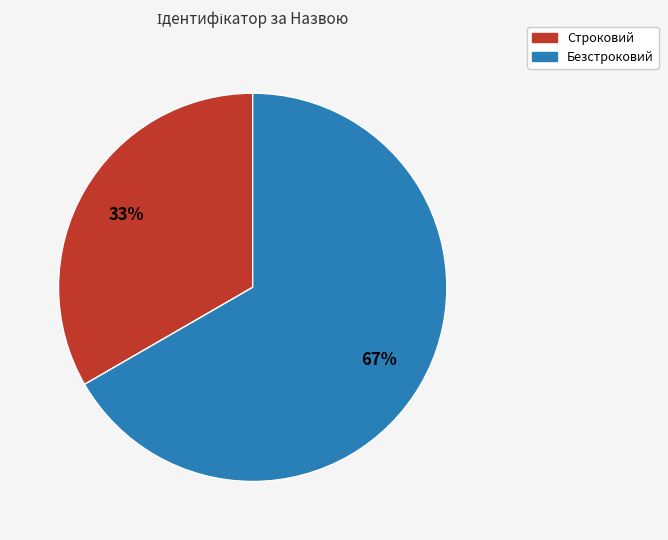

The Строковий slice represents 33% of the pie. True or false?

True